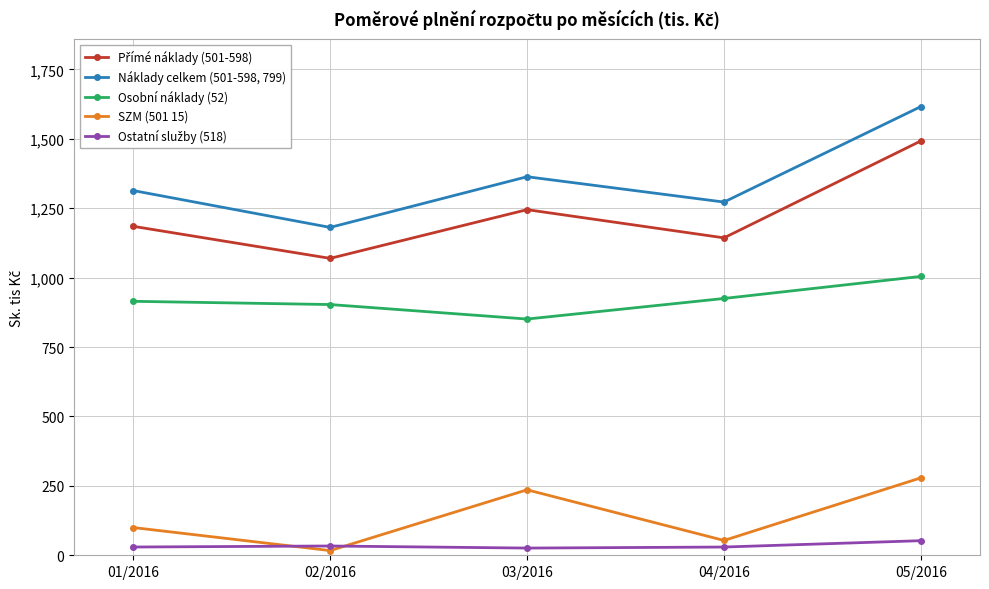

Where is the first local minimum for SZM (501 15)?

02/2016